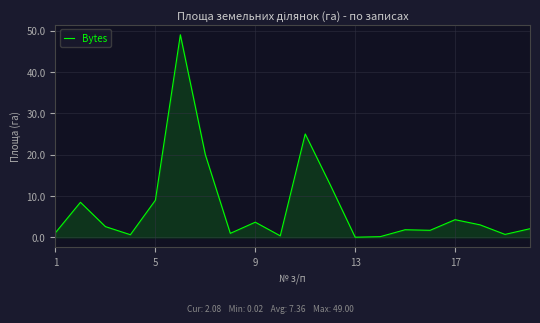

What is the maximum value shown in the chart?

49.0